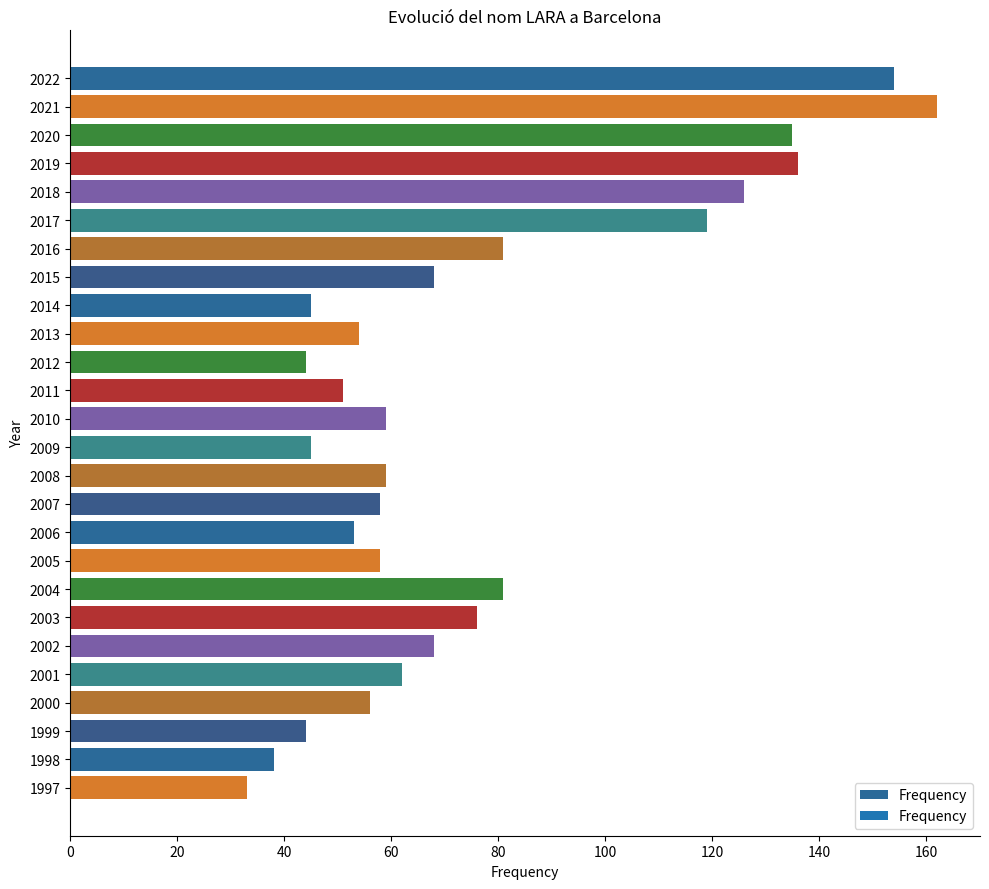

Reading top to bottom, what are all the values shown in this chart?

2022=154	2021=162	2020=135	2019=136	2018=126	2017=119	2016=81	2015=68	2014=45	2013=54	2012=44	2011=51	2010=59	2009=45	2008=59	2007=58	2006=53	2005=58	2004=81	2003=76	2002=68	2001=62	2000=56	1999=44	1998=38	1997=33